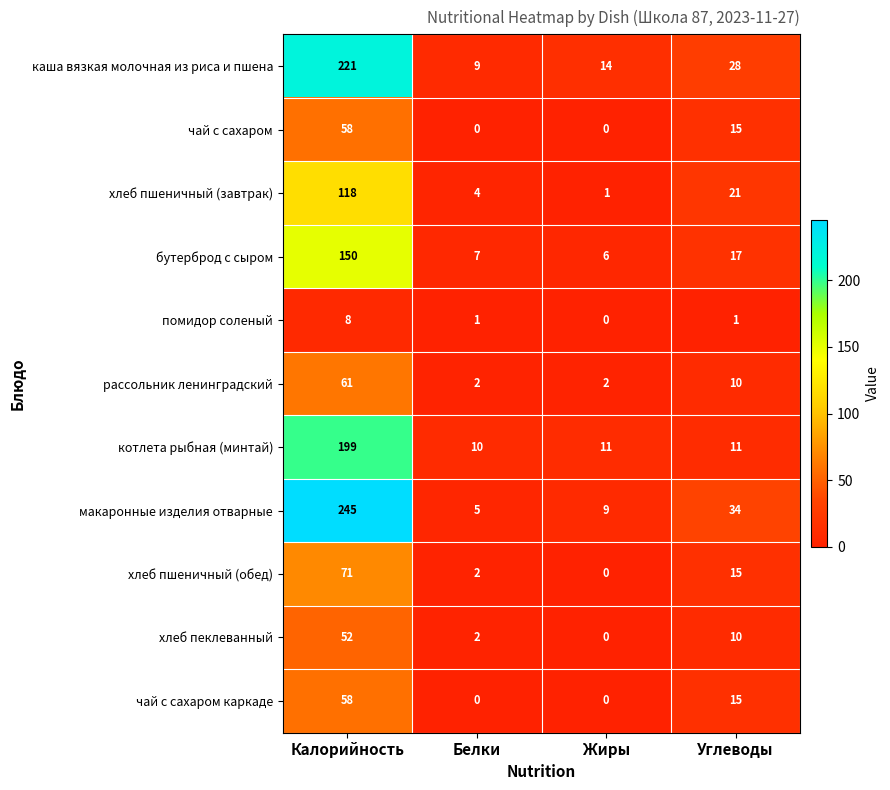

Between Жиры and Углеводы, which series saw the biggest shift?

макаронные изделия отварные